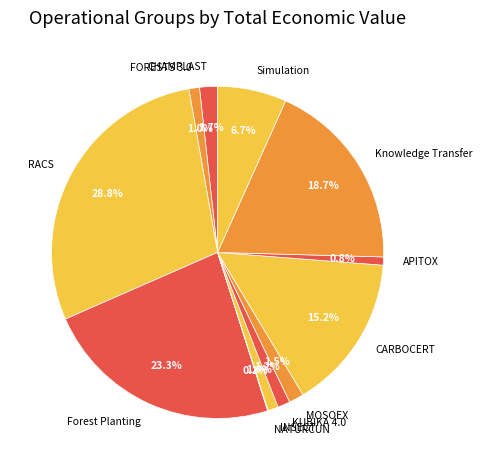

What percentage is the CARBOCERT slice, to the nearest percent?

15%